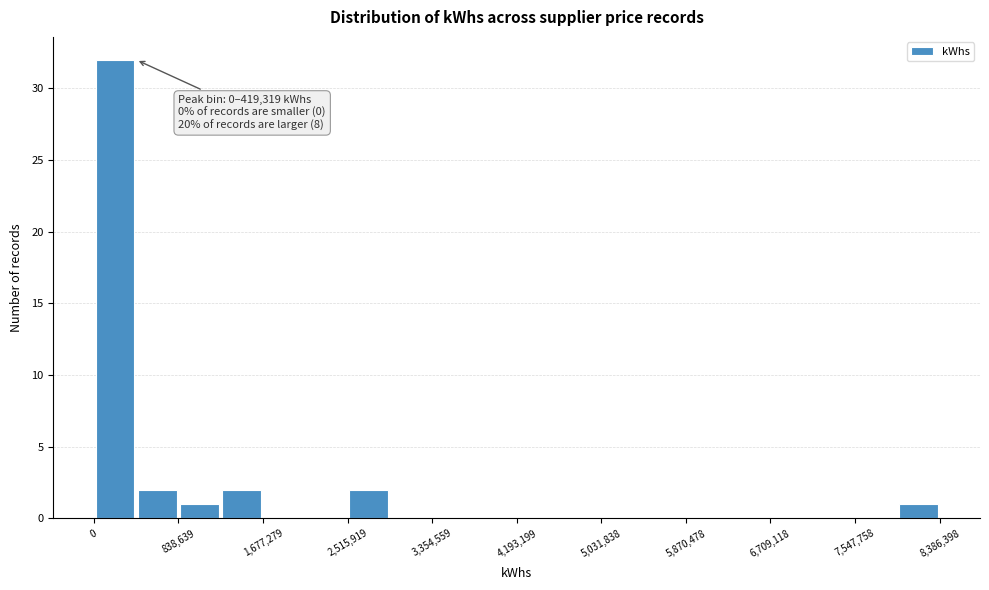

Over which range of the x-axis is the bar tallest?

0 to 400000